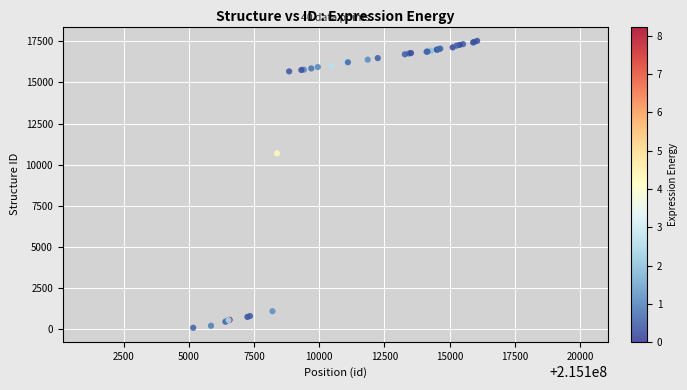

What Y value in the scatter plot is closest to 8809?

10694